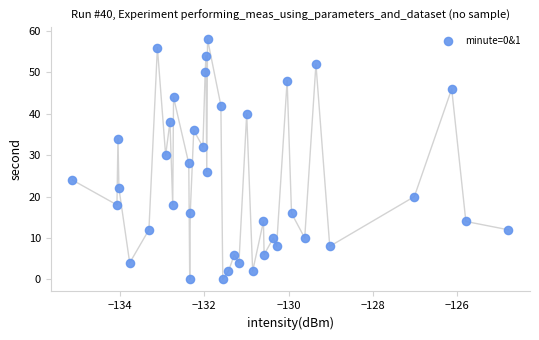

What is the range of Y values (max minus min)?

58